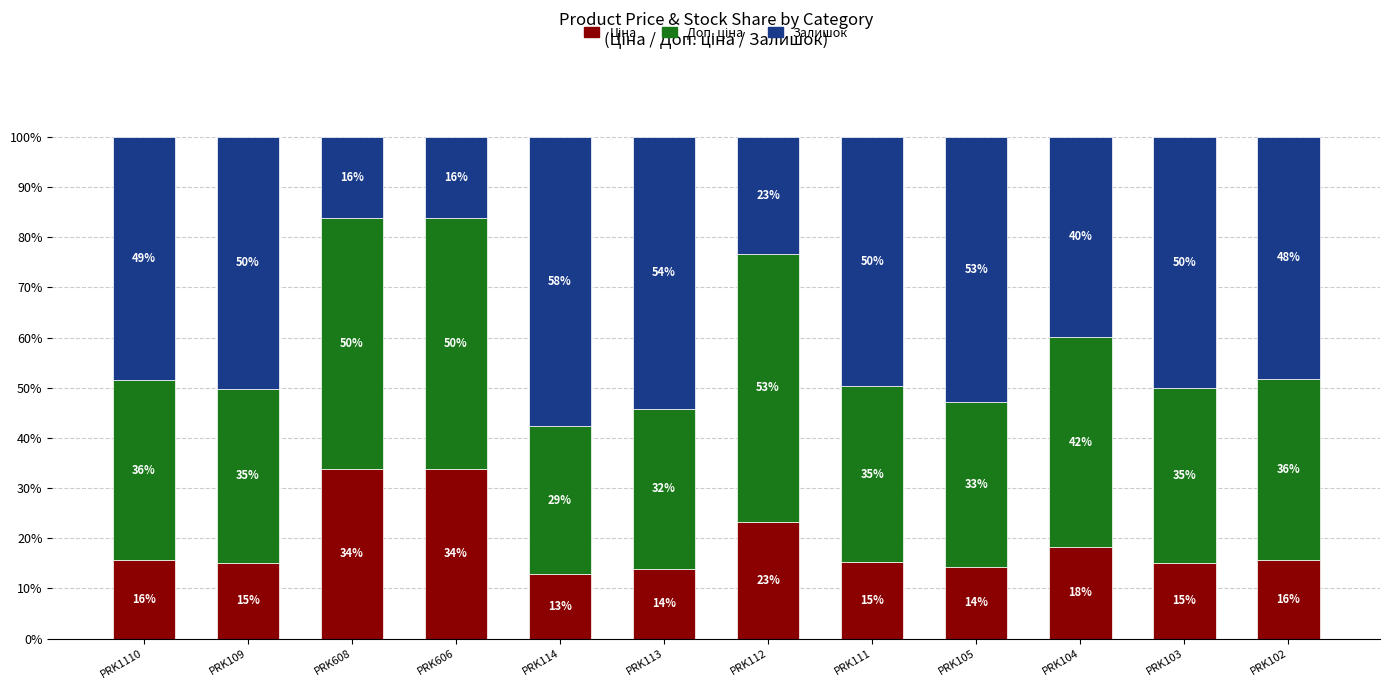

What is the total value across all series at PRK114?

100.0